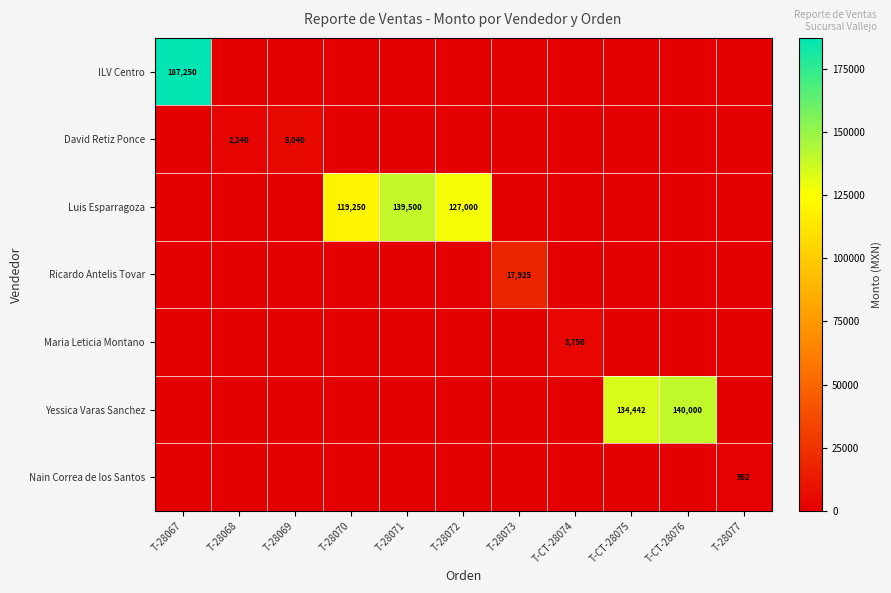

The value of David Retiz Ponce at T-28069 is 7530. True or false?

False